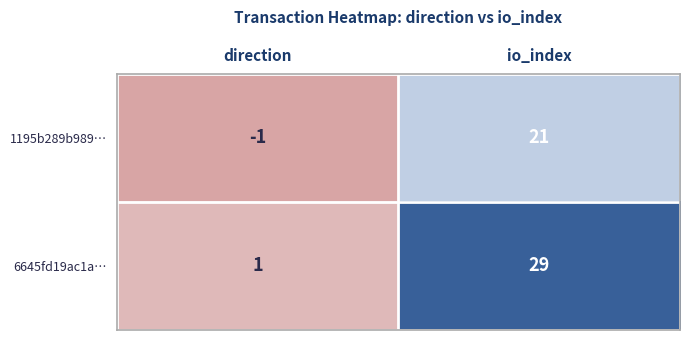

Which series has the largest total across all categories?

6645fd19ac1a…